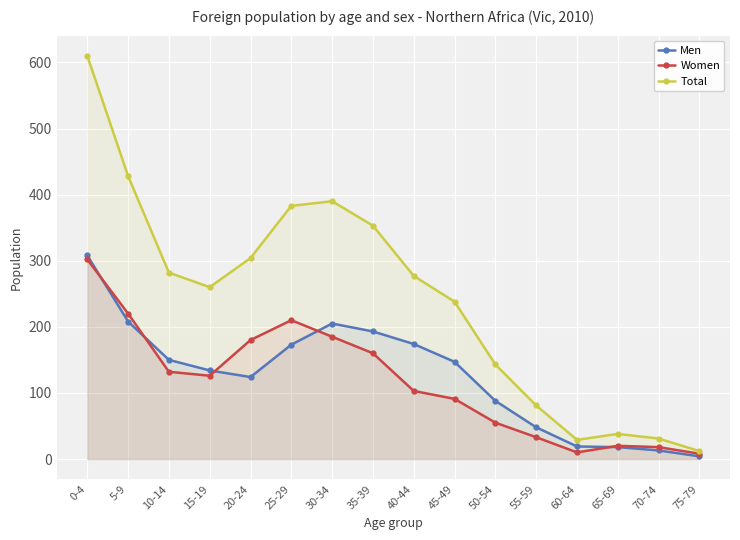

At which label does Women reach its peak?

0-4